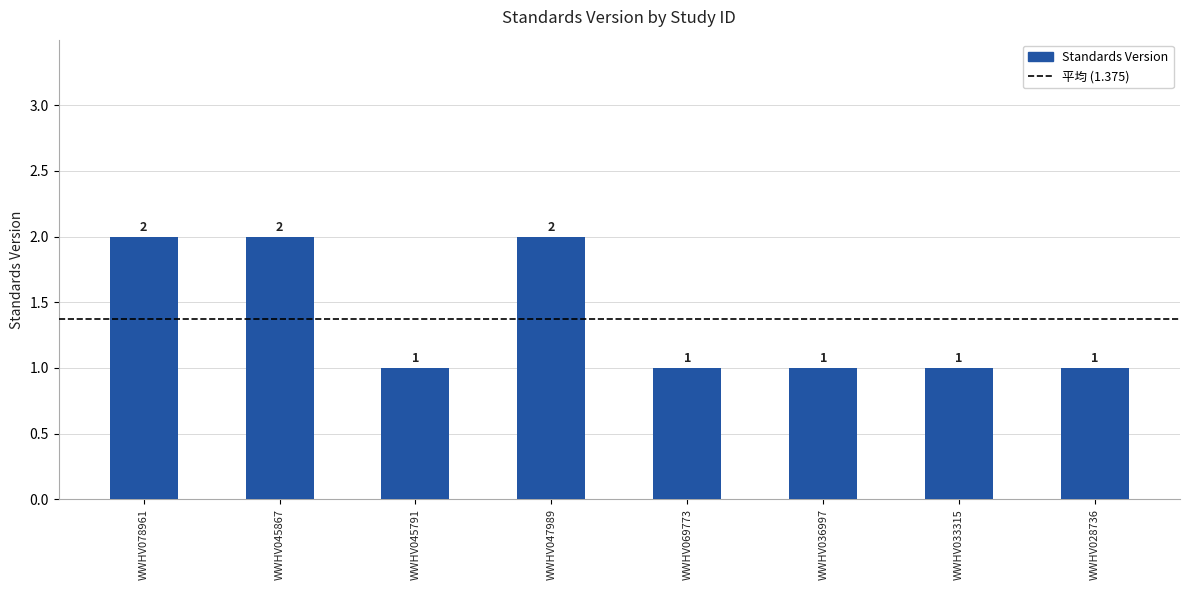

What is the average value?

1